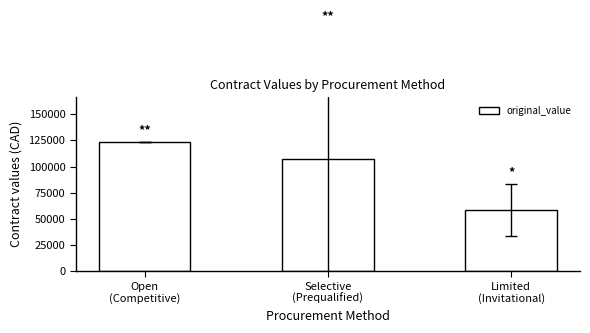

Reading left to right, what are all the values shown in this chart?

Open
(Competitive)=123212.0	Selective
(Prequalified)=107384.6	Limited
(Invitational)=58220.8